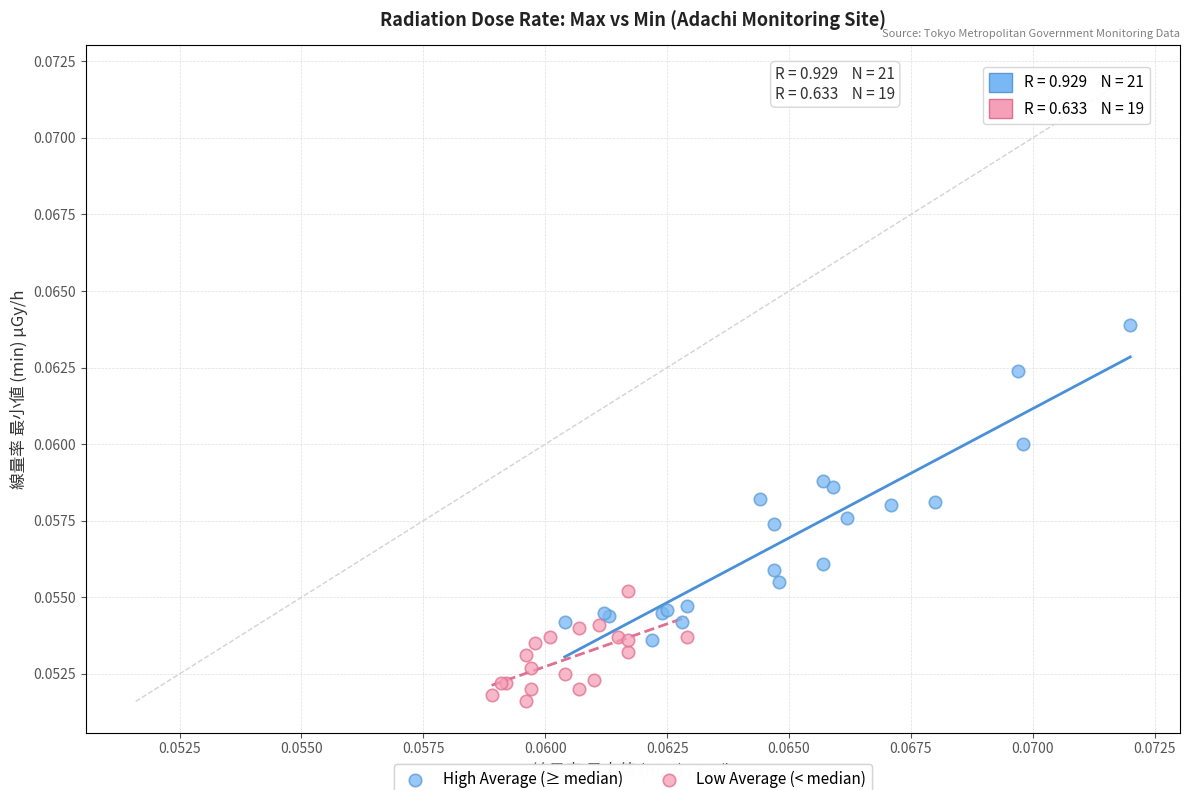

Which series contains the lowest Y value?

Low Average (< median)